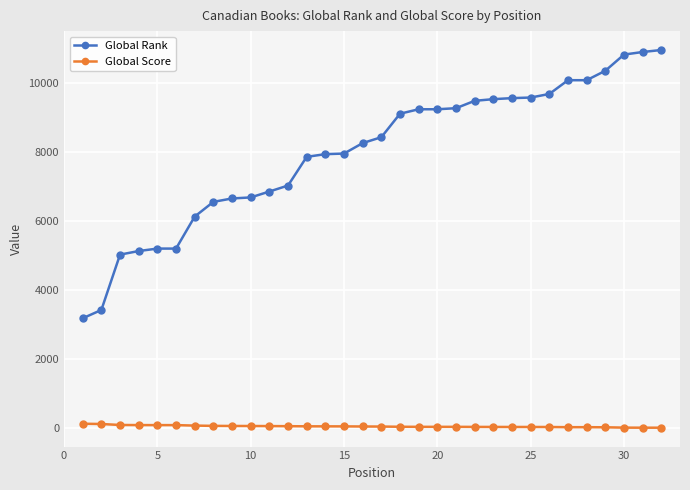

True or false: Global Score and Global Rank intersect in this chart.

False